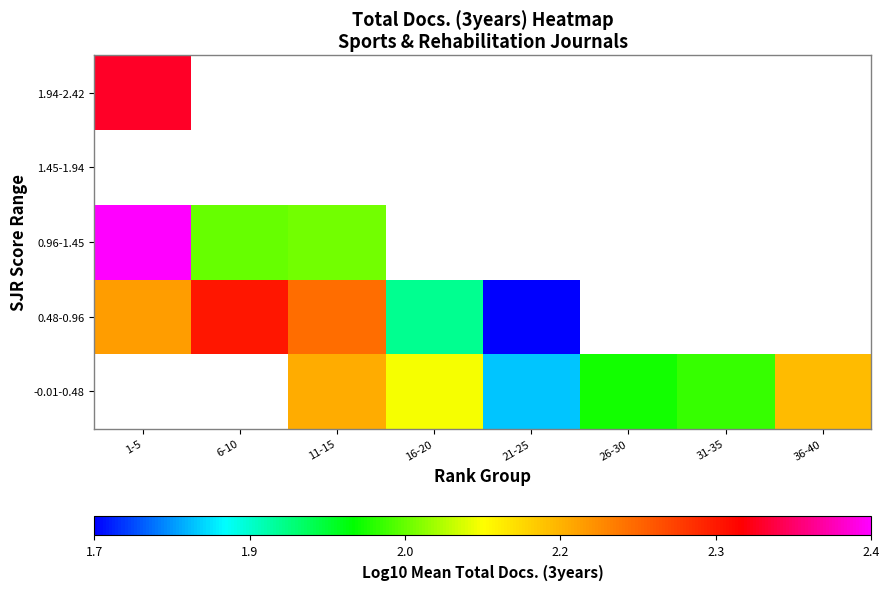

List the labels in order of 0.48-0.96 value, largest first.

6-10, 11-15, 16-20, 21-25, 26-30, 31-35, 36-40, 1-5